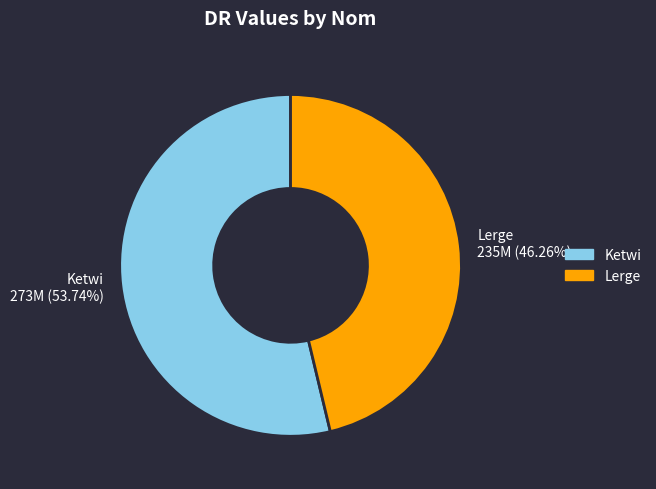

What is the majority slice?

Ketwi